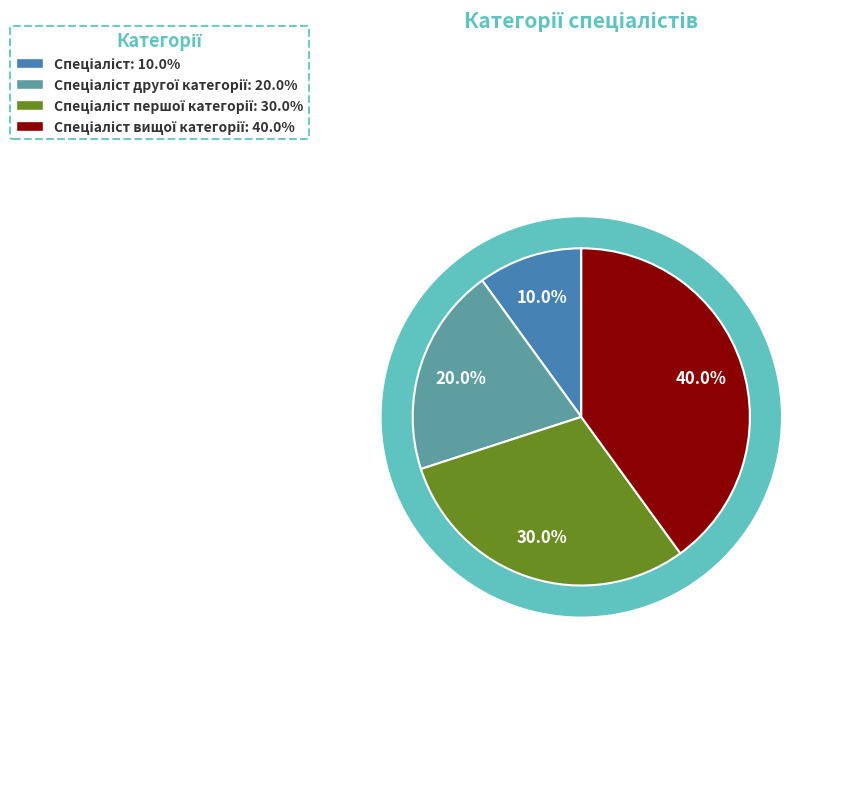

To the nearest percent, what percentage of the pie is Спеціаліст першої категорії?

30%